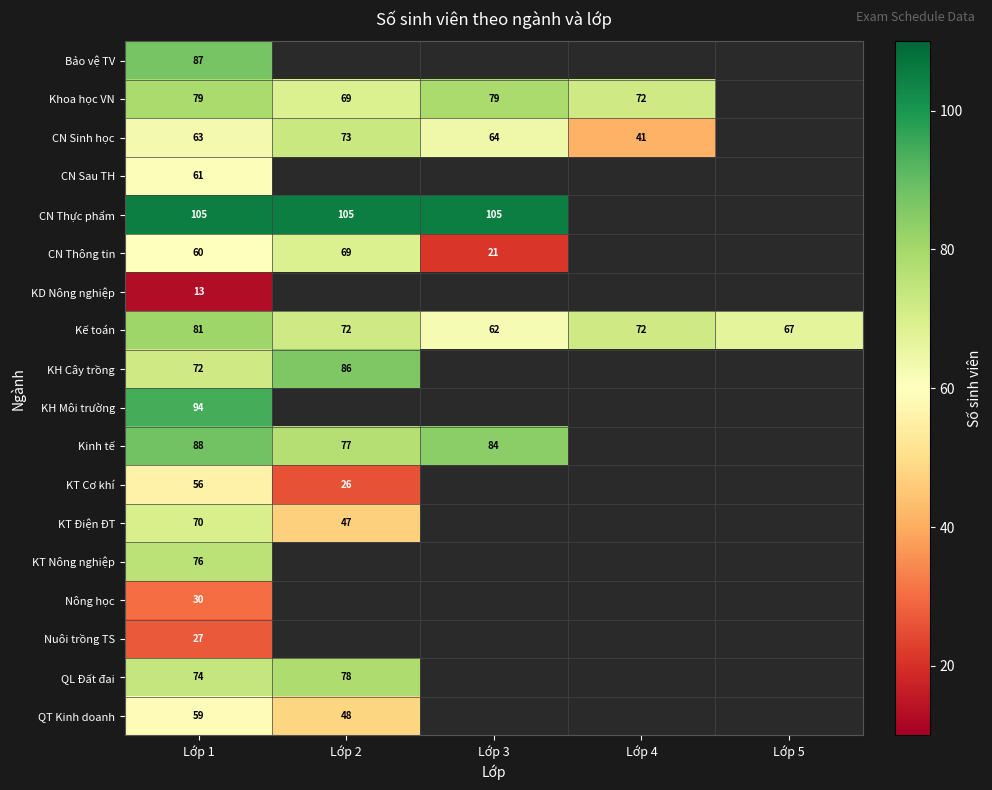

The value of Khoa học VN at Lớp 4 is 72. True or false?

True